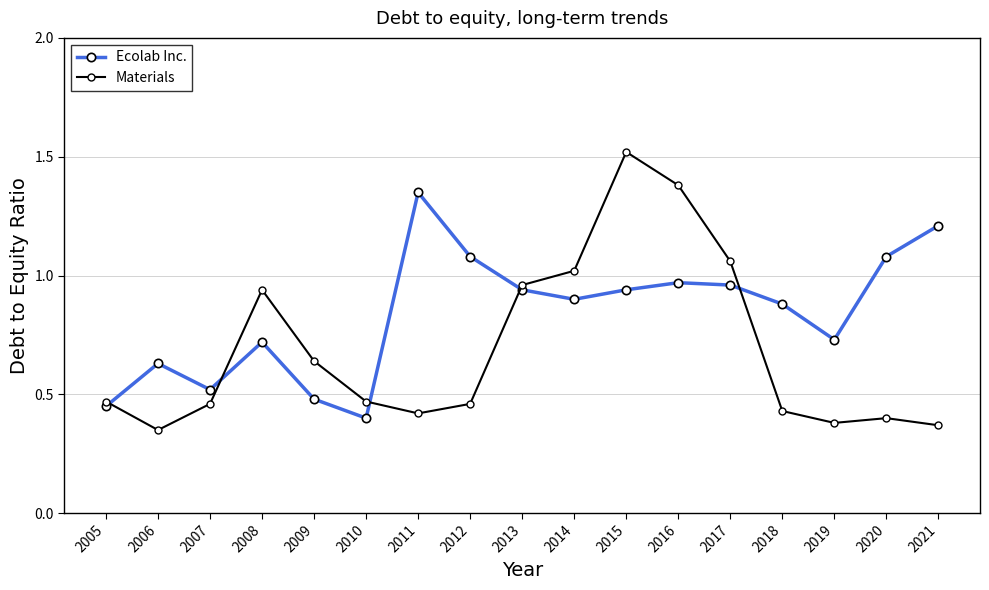

Where do Ecolab Inc. and Materials first cross each other?

2005 and 2006